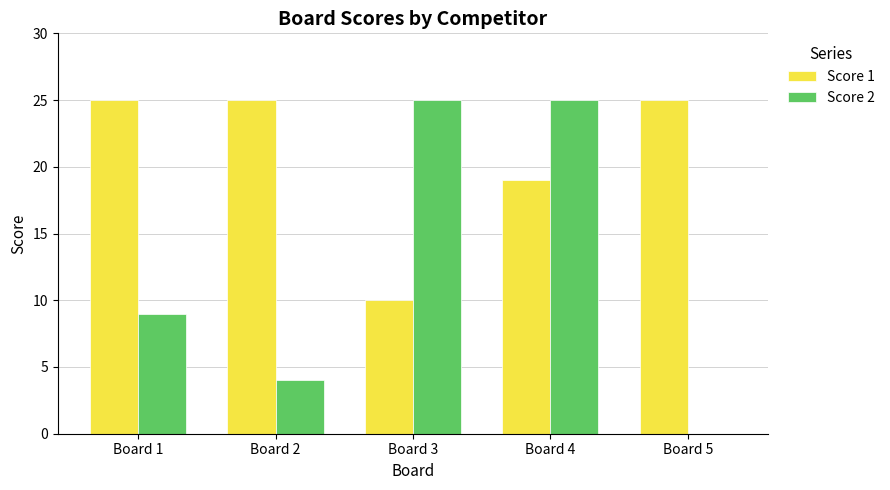

How many groups of bars are there?

5